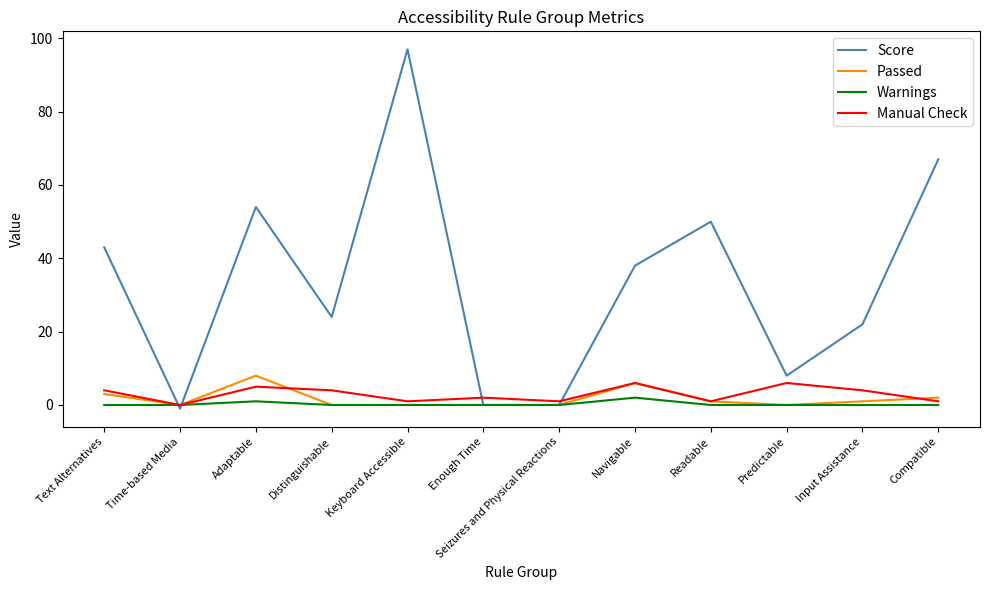

Is it true that Passed equals 0 at Enough Time?

True